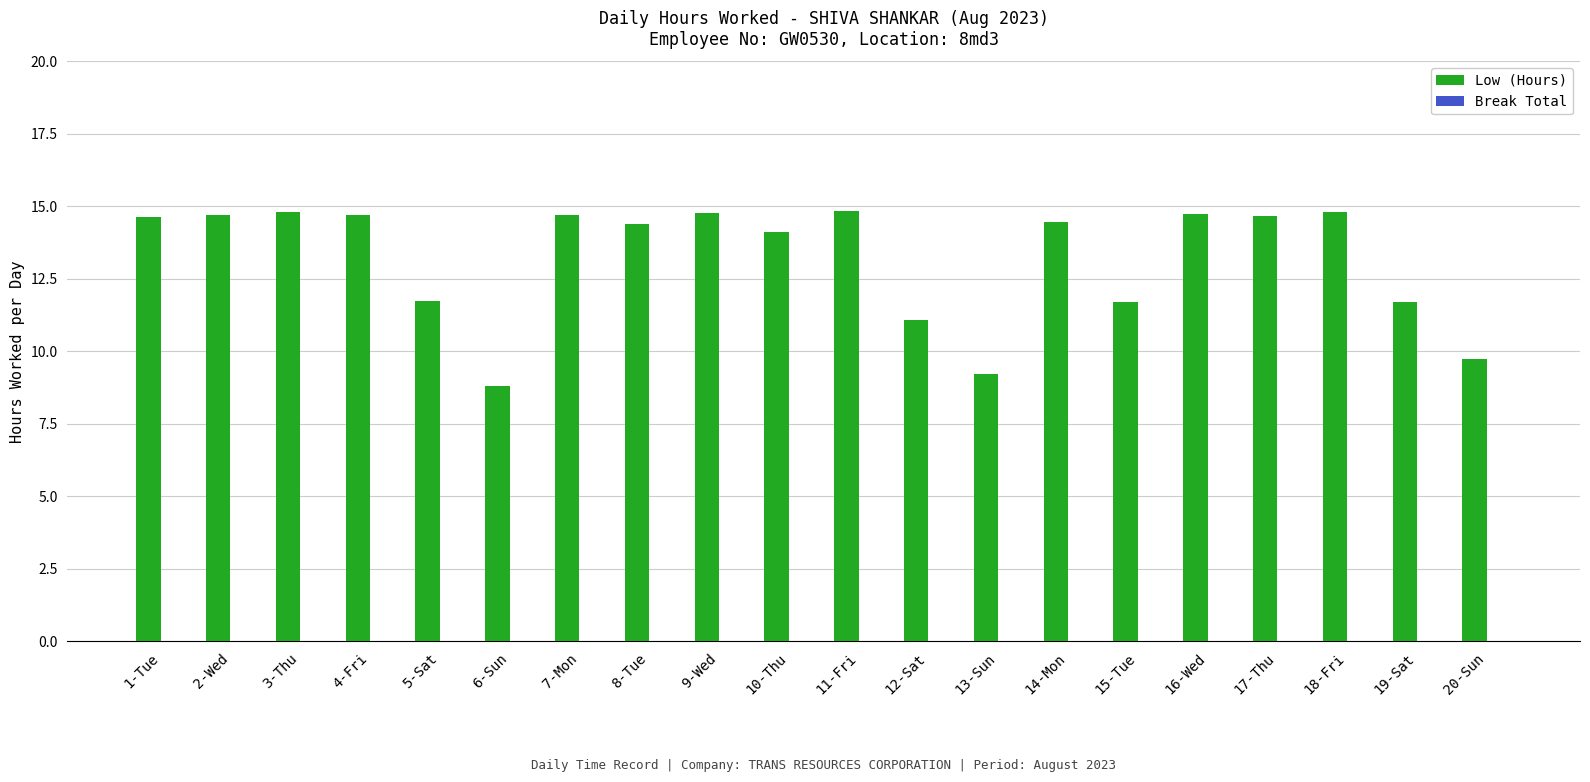

What is the label of the 11th bar from the left?

11-Fri